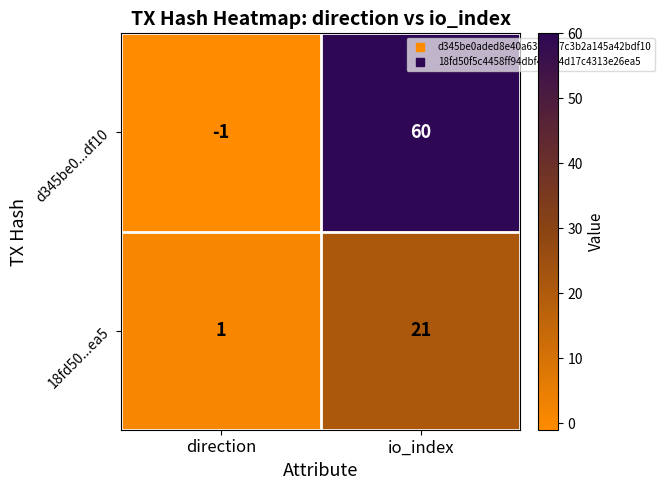

True or false: d345be0...df10 has a value of -1 at direction.

True